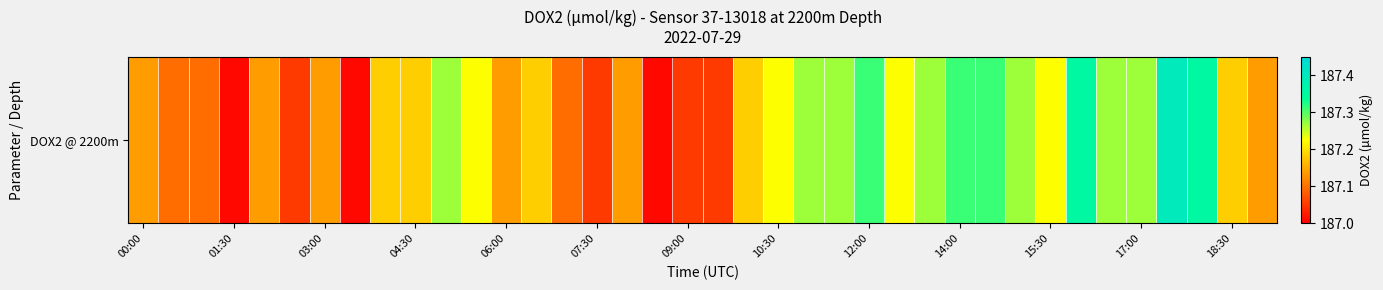

Reading right to left, what are all the values shown in this chart?

187.1	187.2	187.4	187.4	187.3	187.3	187.4	187.2	187.3	187.3	187.3	187.3	187.2	187.3	187.3	187.3	187.2	187.2	187.1	187.1	187.0	187.1	187.1	187.1	187.2	187.1	187.2	187.3	187.2	187.2	187.0	187.1	187.1	187.1	187.0	187.1	187.1	187.1